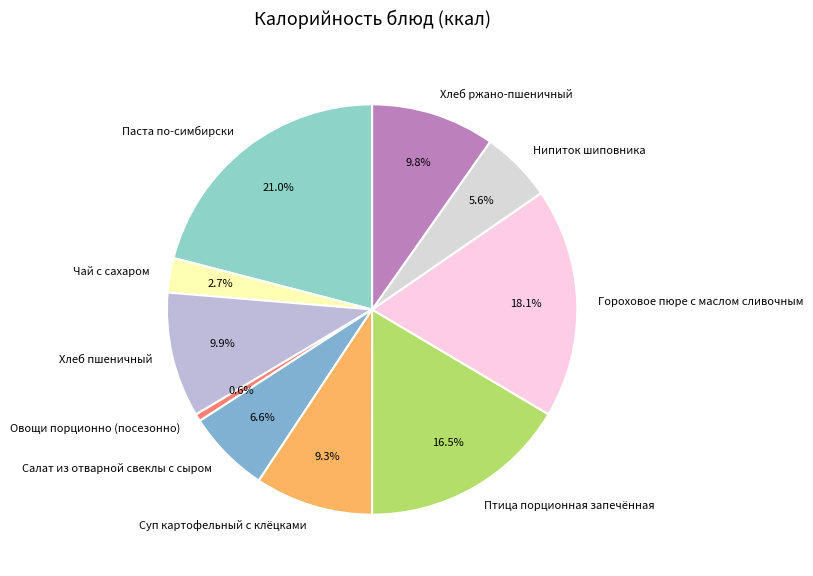

Is there a majority slice in this chart?

No